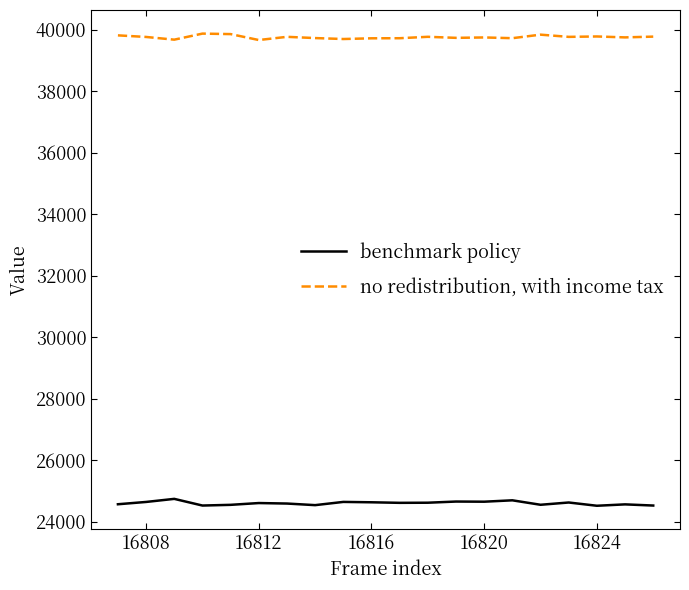

Which series has the largest total across all categories?

no redistribution, with income tax